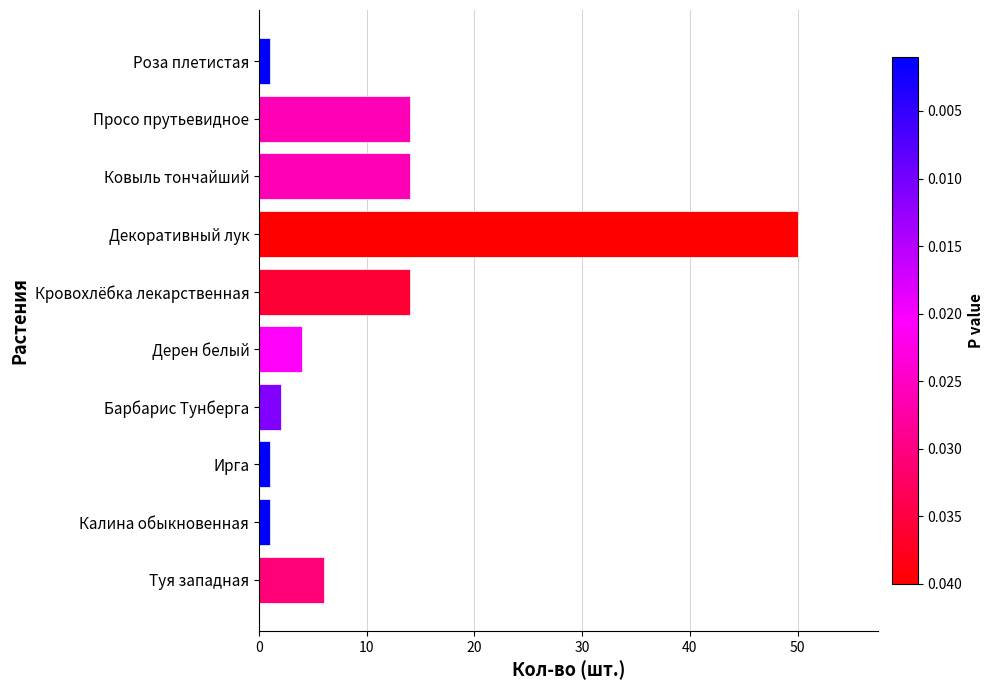

Reading top to bottom, list all the values displayed in this chart.

1	14	14	50	14	4	2	1	1	6